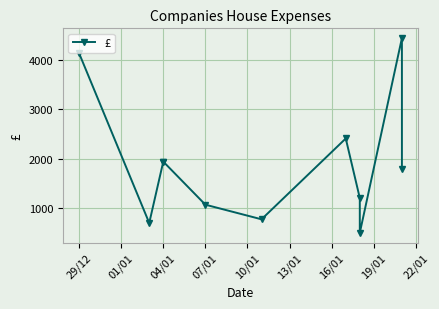

What is the ratio of the value at 19/01 to the value at 22/01?

2.4